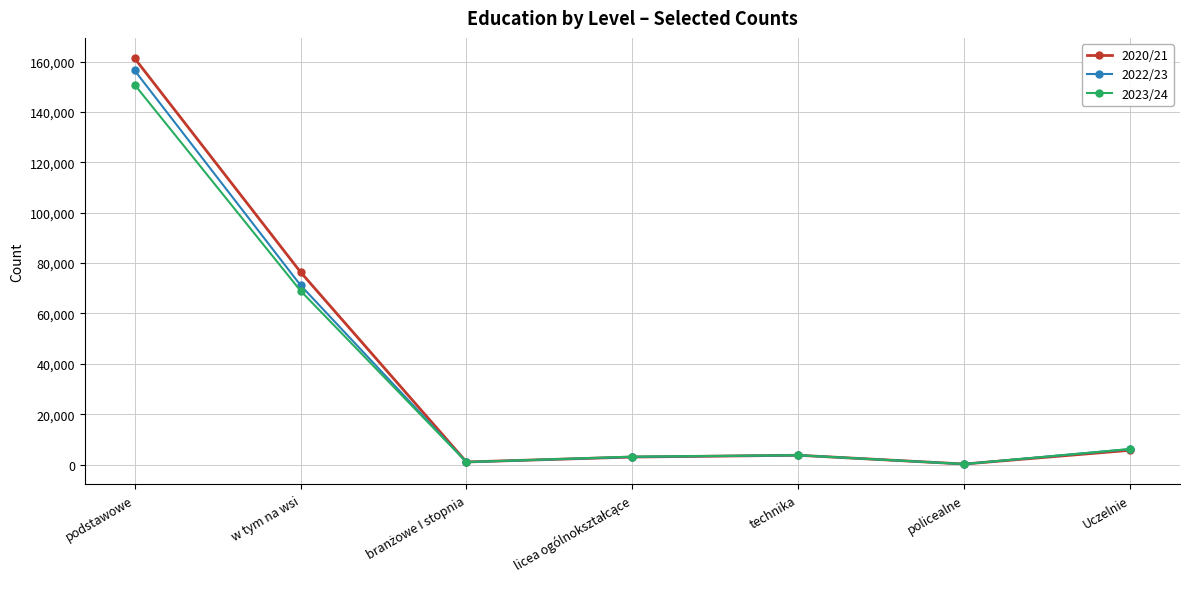

What is the total value across all series at podstawowe?

468707